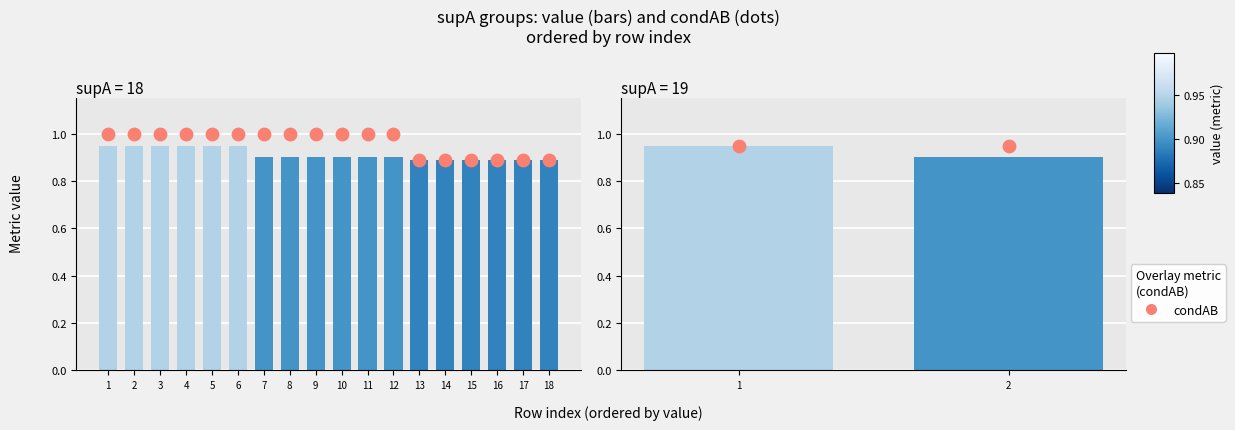

At which category is the sum across all series the highest?

1